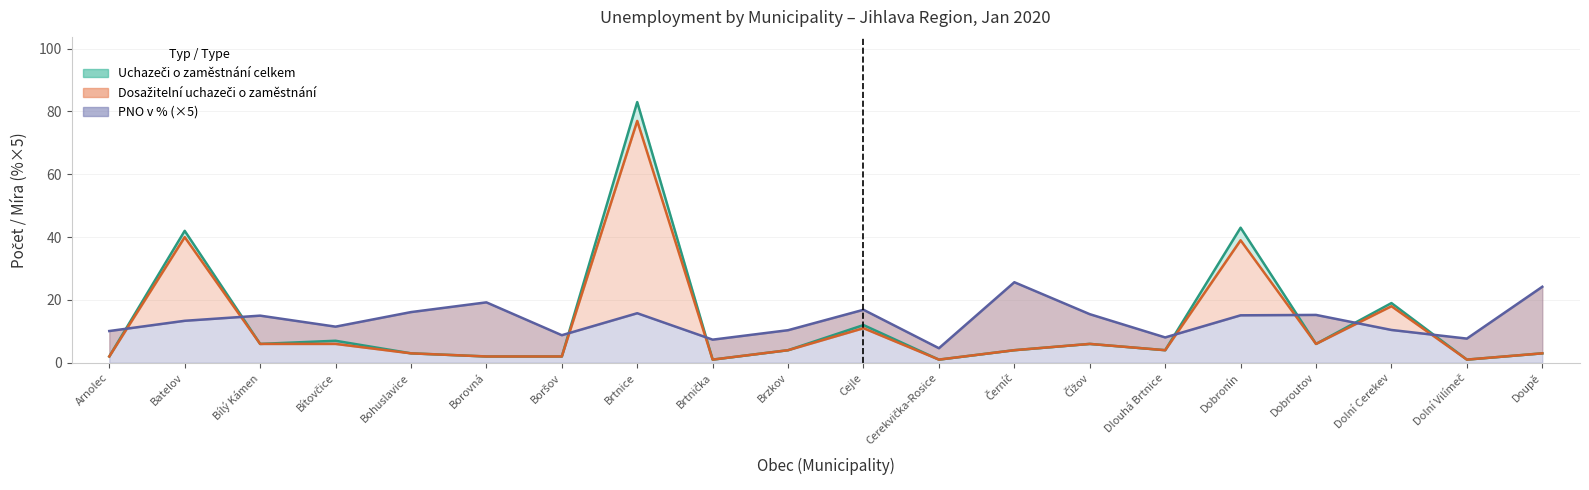

Does the chart have visible grid lines?

Yes